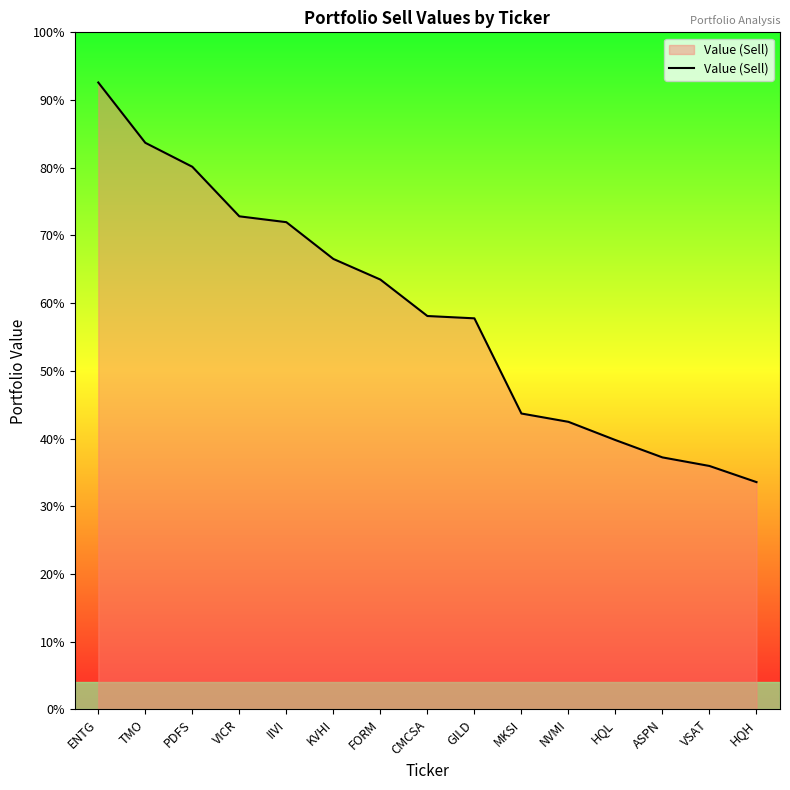

Where is the data nearest to the value 11758000?

FORM